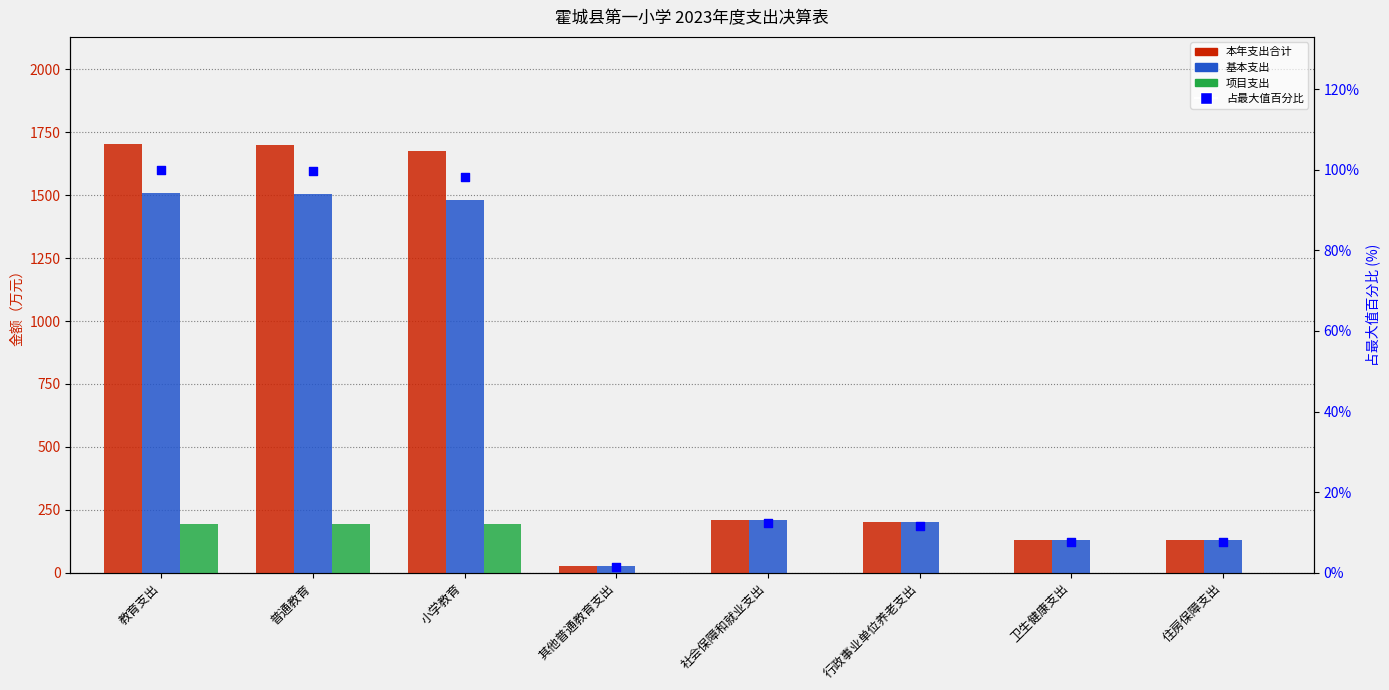

Which series has the largest total across all categories?

本年支出合计